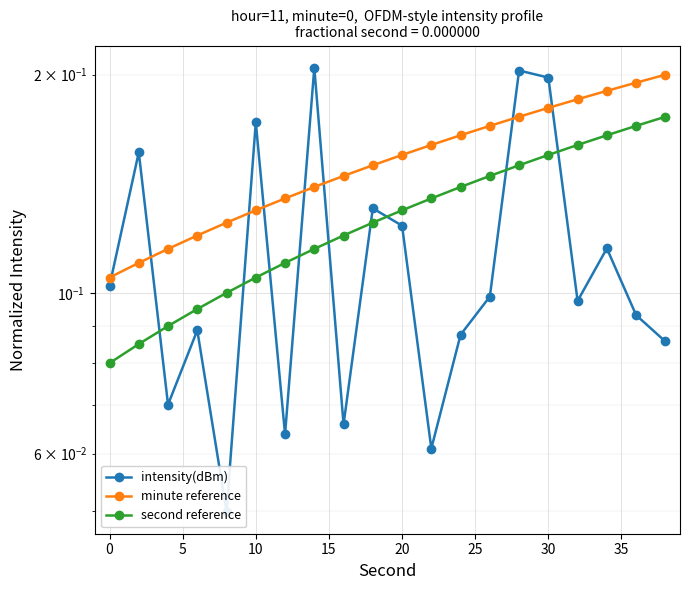

What are all the series names shown in the legend?

intensity(dBm), minute reference, second reference